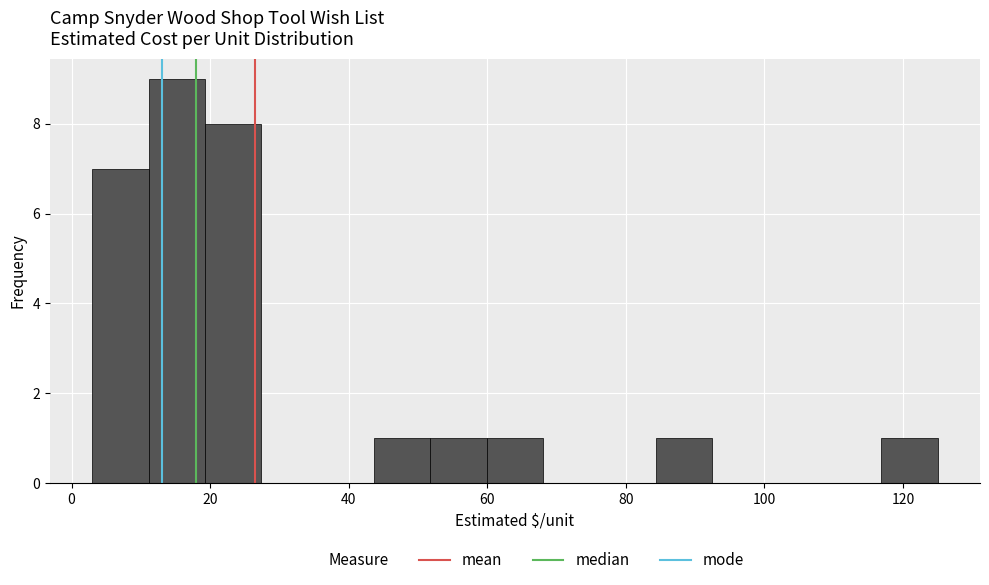

Over which range of the x-axis is the bar tallest?

12 to 20